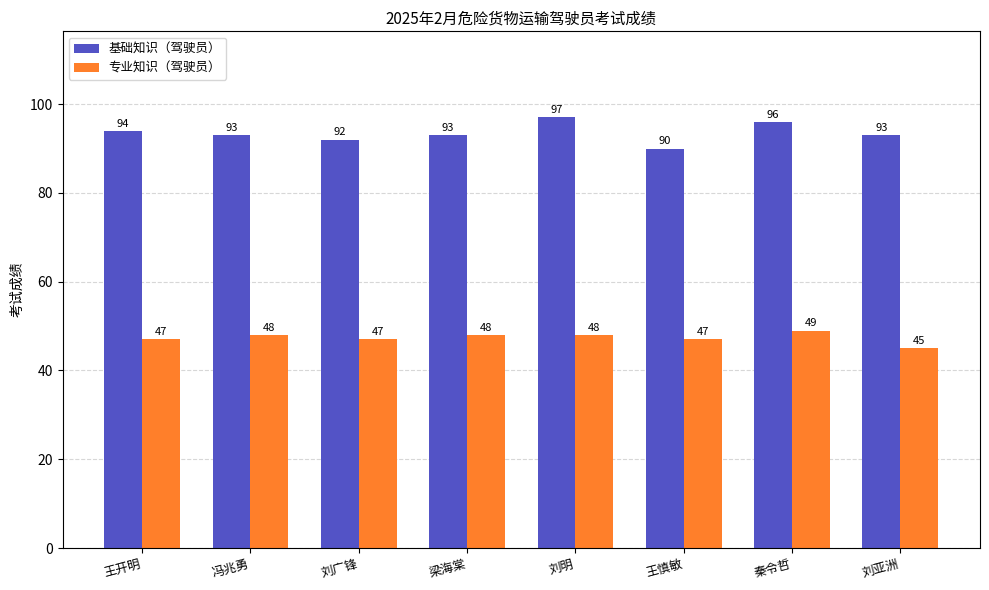

At which label does 基础知识（驾驶员） reach its minimum?

王慎敏